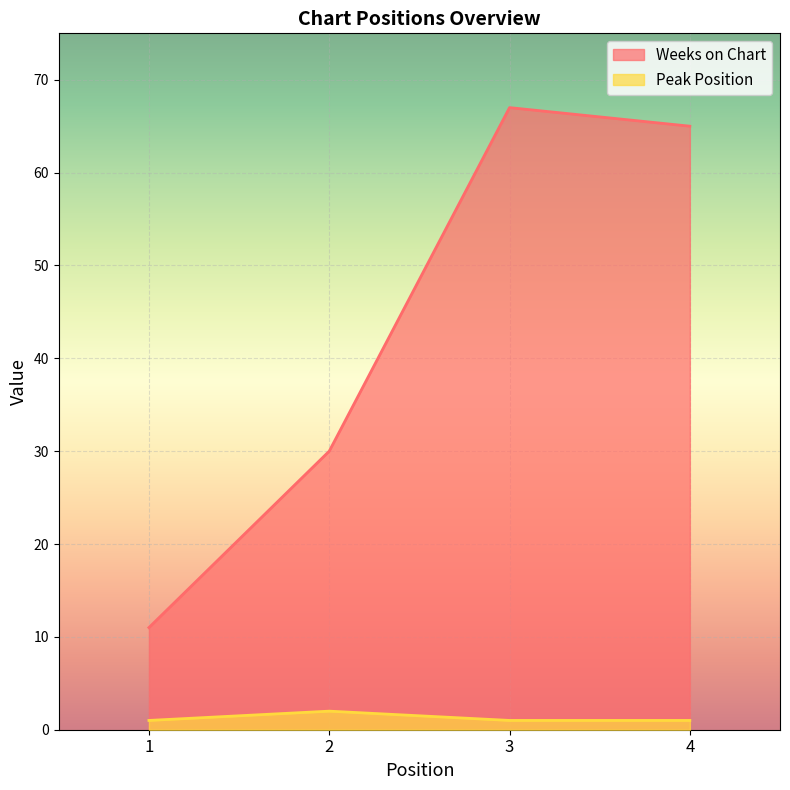

Rank the series at 2 from highest to lowest value.

Weeks on Chart, Peak Position